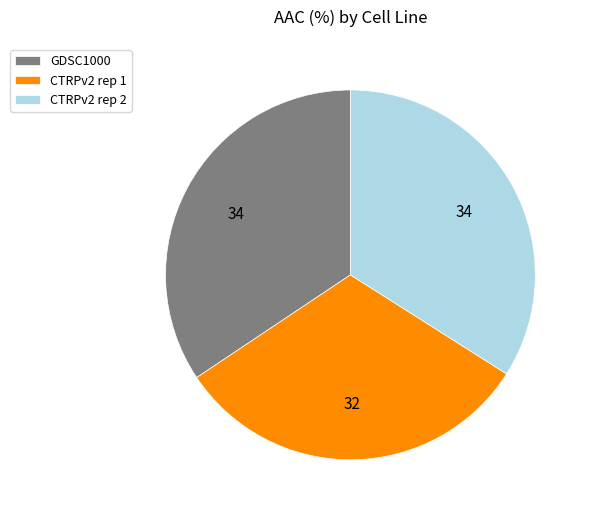

Is CTRPv2 rep 1 the majority of the pie?

No